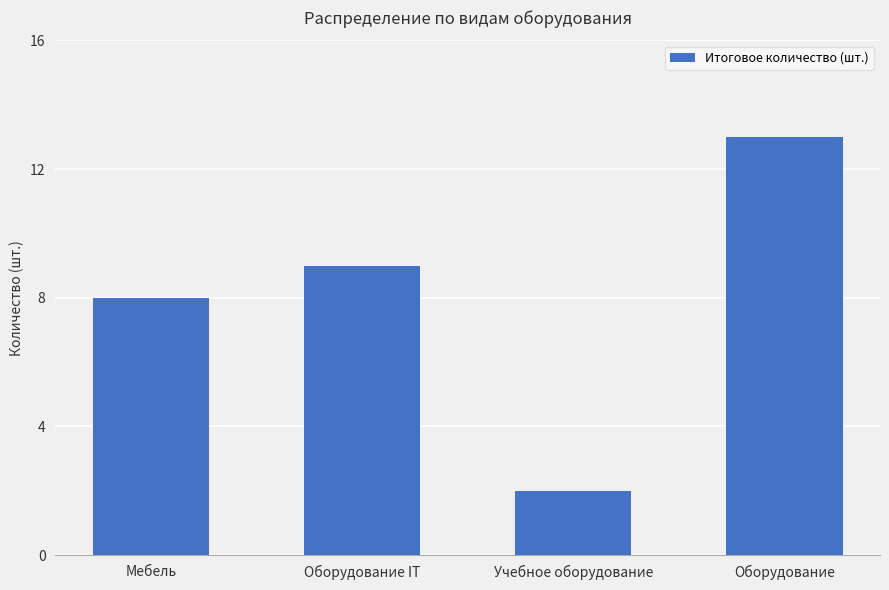

What is the sum of the values at Мебель and Оборудование?

21